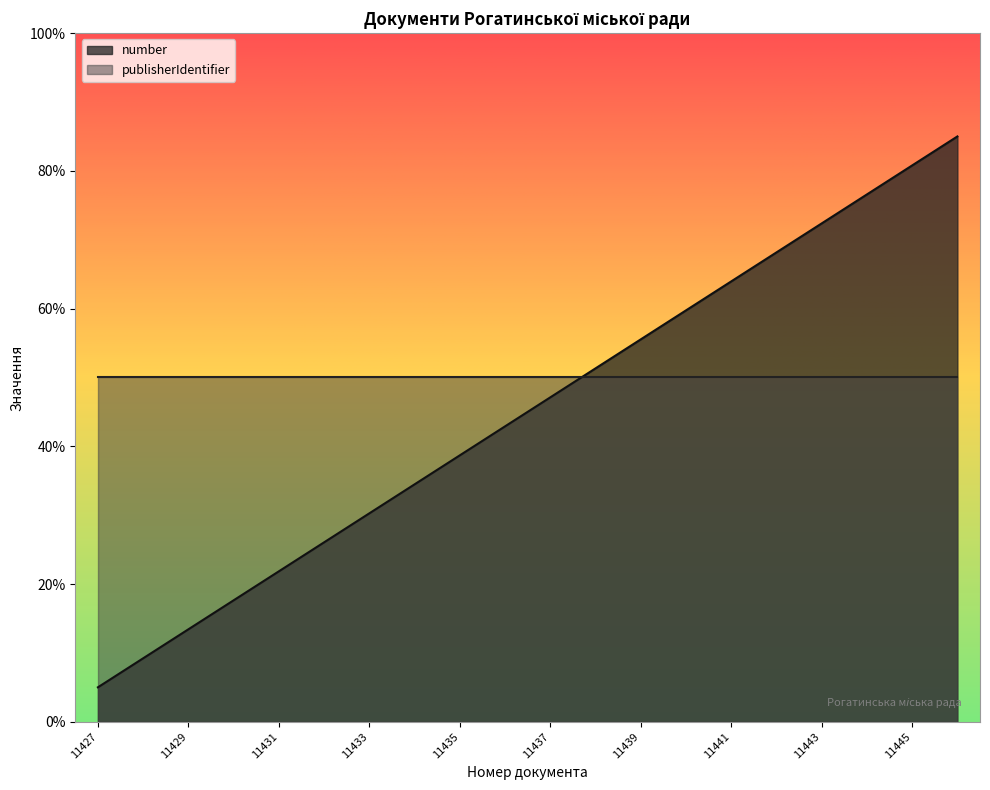

What is the difference between the values at 11427 and 11438?

46.3